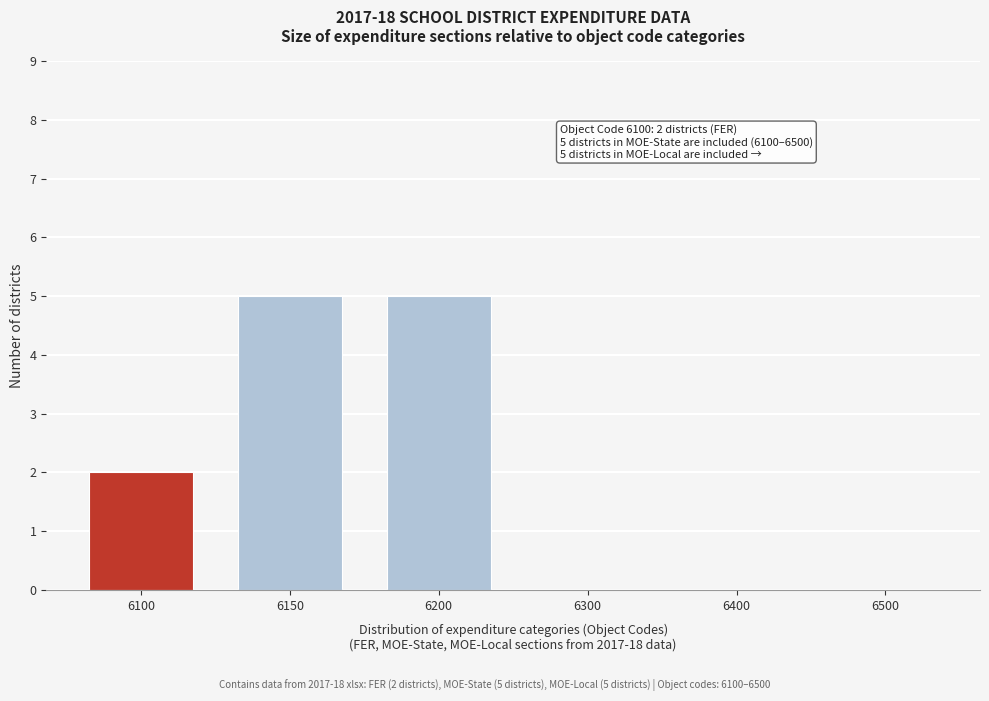

Reading right to left, extract all data points from this chart.

6500=0	6400=0	6300=0	6200=5	6150=5	6100=2